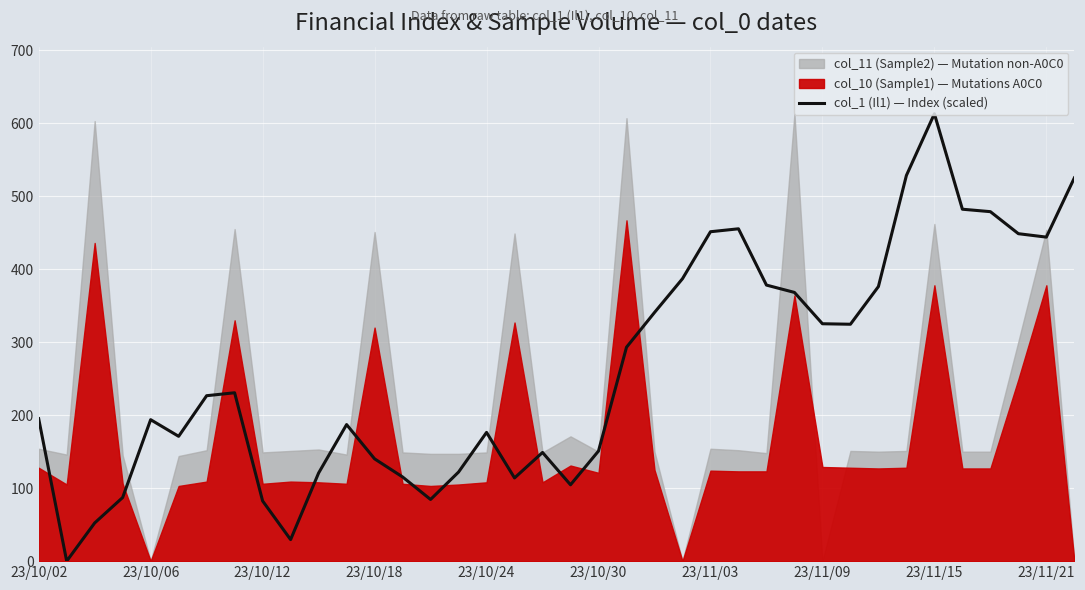

Between 37 and 24, which is larger?

37